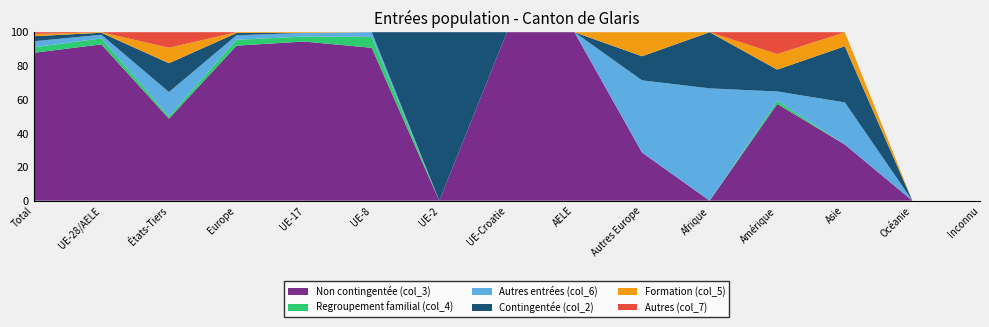

Reading right to left, transcribe all the data shown in this chart.

Non contingentée (col_3): 0	0	4	31	0	2	1	10	0	98	443	554	37	552	589
Regroupement familial (col_4): 0	0	0	1	0	0	0	0	0	7	14	21	1	21	22
Autres entrées (col_6): 0	0	3	3	2	3	0	0	0	3	10	16	11	13	24
Contingentée (col_2): 0	0	4	7	1	1	0	0	7	0	0	8	13	7	20
Formation (col_5): 0	0	1	5	0	1	0	0	0	0	2	3	7	2	9
Autres (col_7): 0	0	0	7	0	0	0	0	0	0	0	0	7	0	7